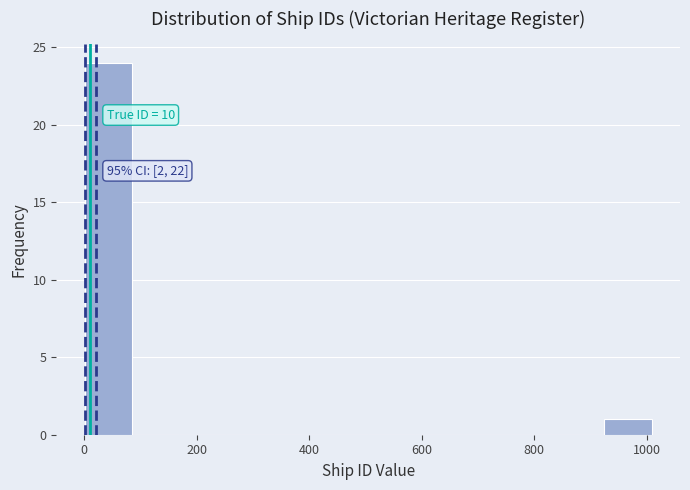

Over which range of the x-axis is the bar tallest?

0 to 80